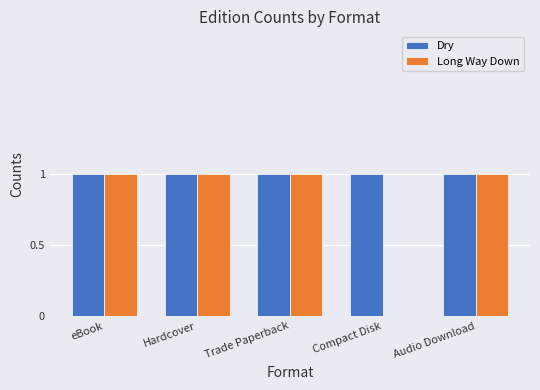

Is it true that Dry equals 1 at Audio Download?

True